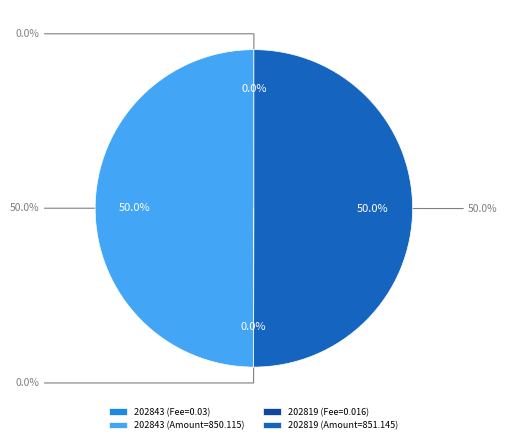

Combined, do 202819 and 202843 account for over 50%?

Yes